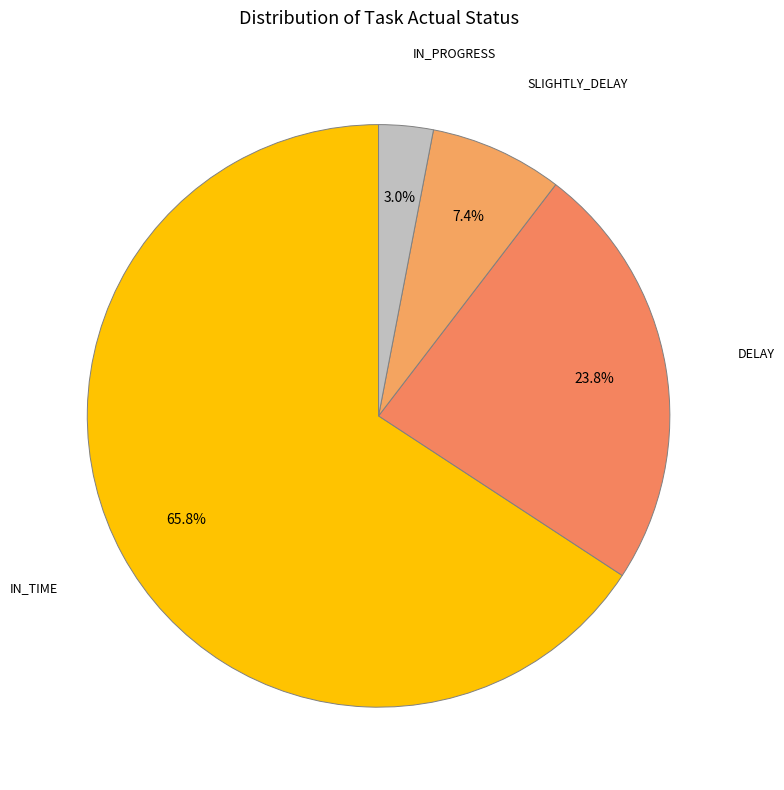

What is the ratio of the value at IN_TIME to the value at SLIGHTLY_DELAY?

8.9